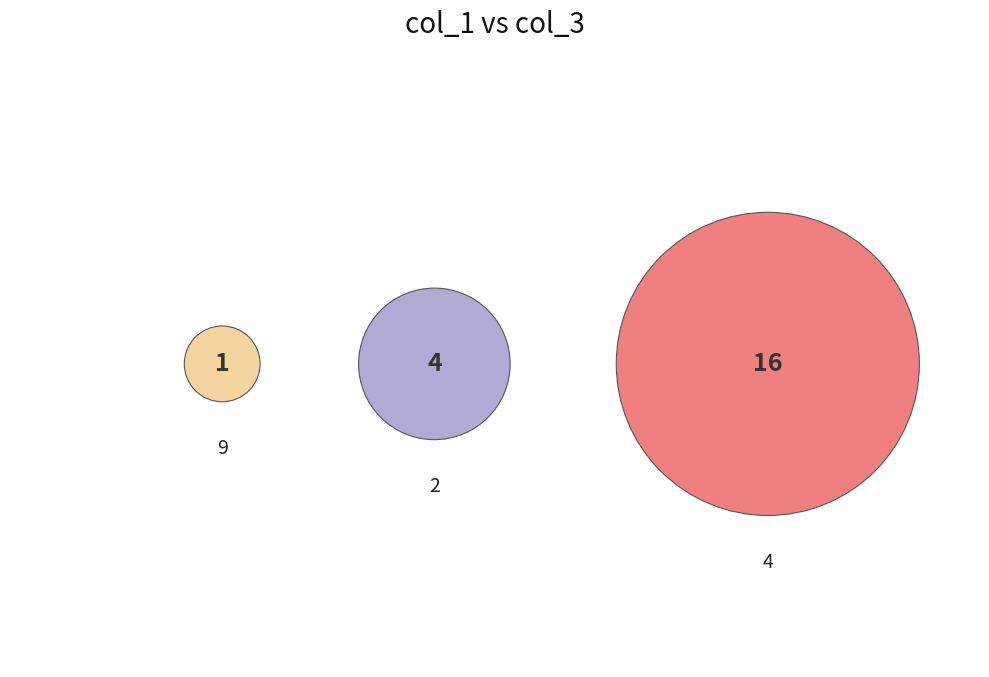

Is 7 the majority of the pie?

No